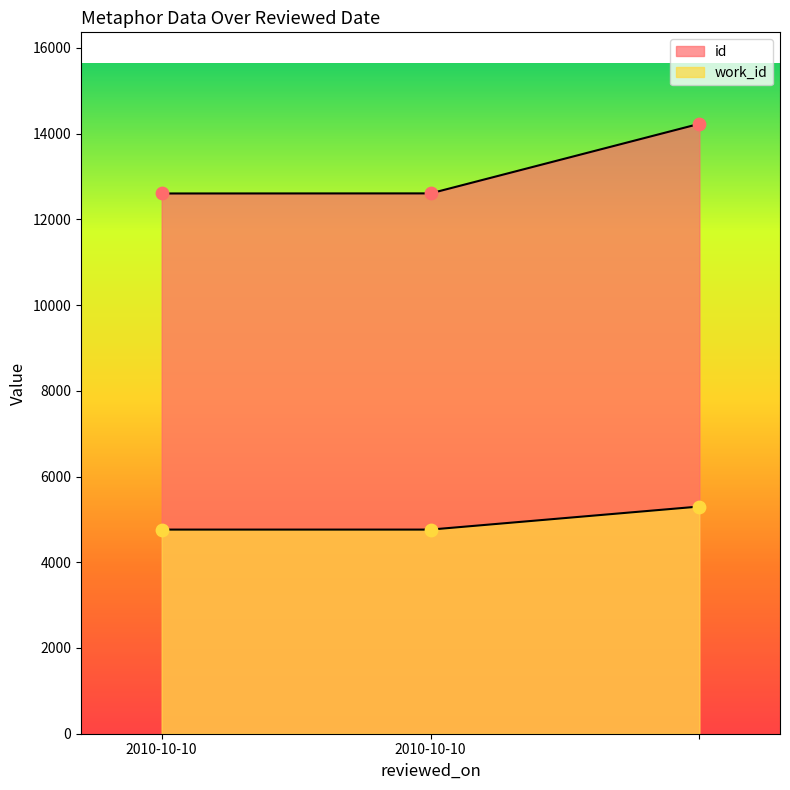

Is the value of id at  greater than the value of work_id at ?

Yes